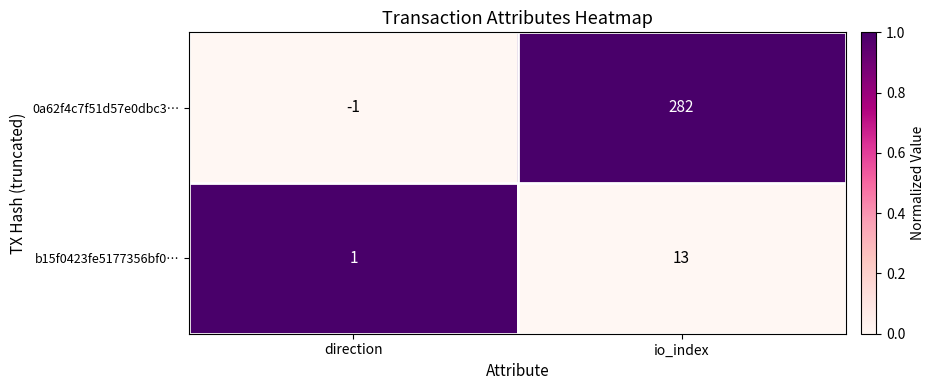

What is the spread (max minus min) of values at io_index?

269